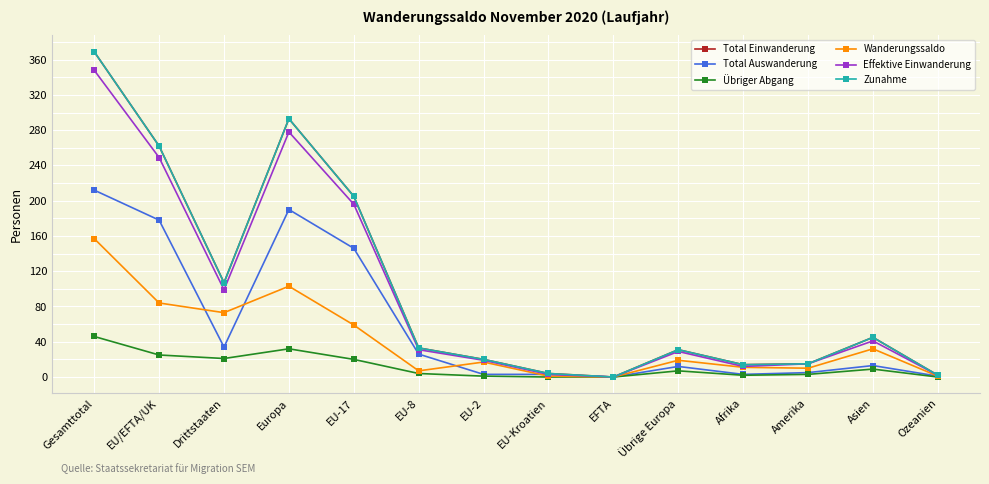

Which category has the lowest value across all series?

EFTA